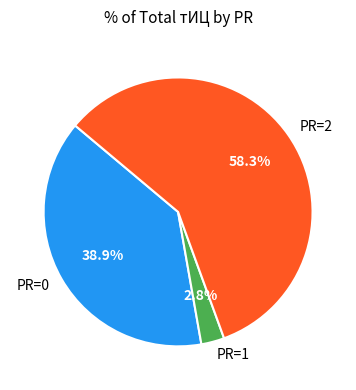

Is there any slice that represents more than half of the pie?

Yes